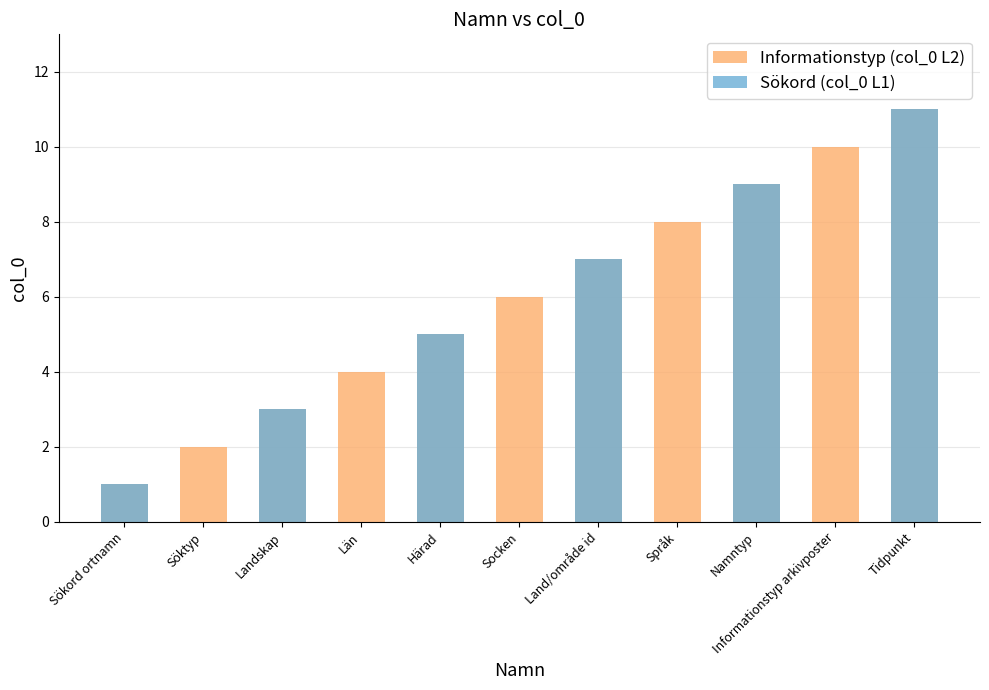

Read the Sökord (col_0 L1) value at Härad.

5